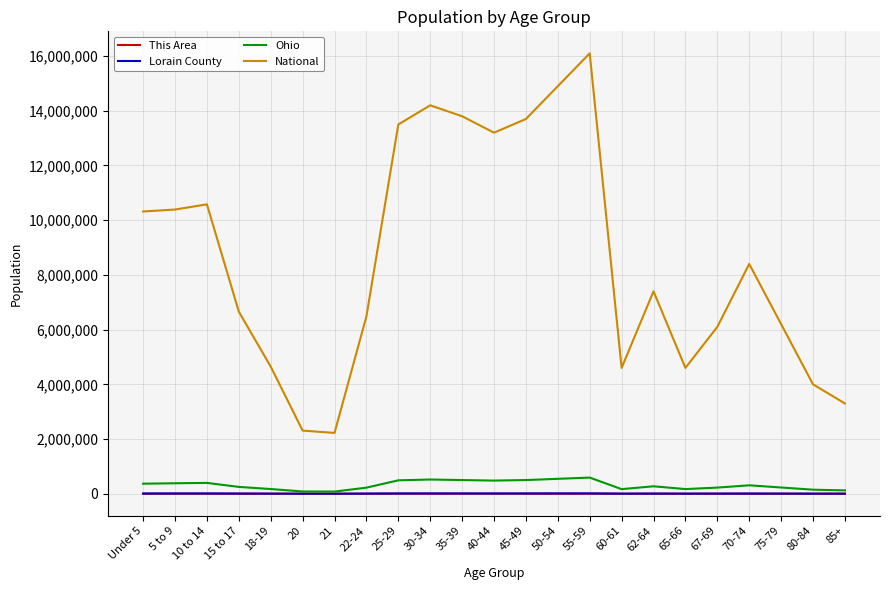

At which category is the sum across all series the highest?

55-59